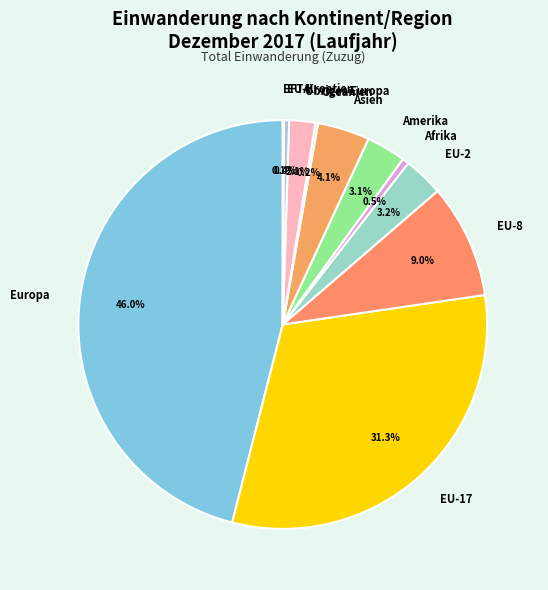

Does any single category account for the majority?

No